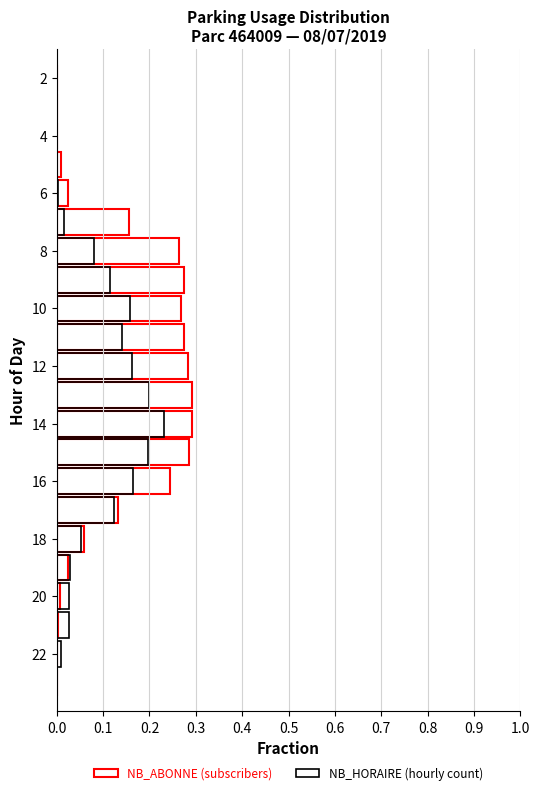

Which series changed the most between 0.5 and 14?

NB_HORAIRE (hourly count)